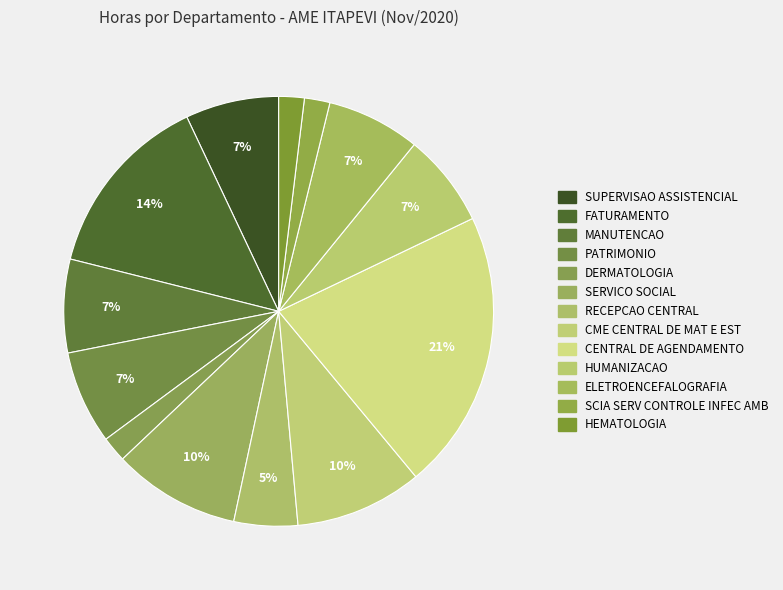

How many slices are in this pie chart?

13